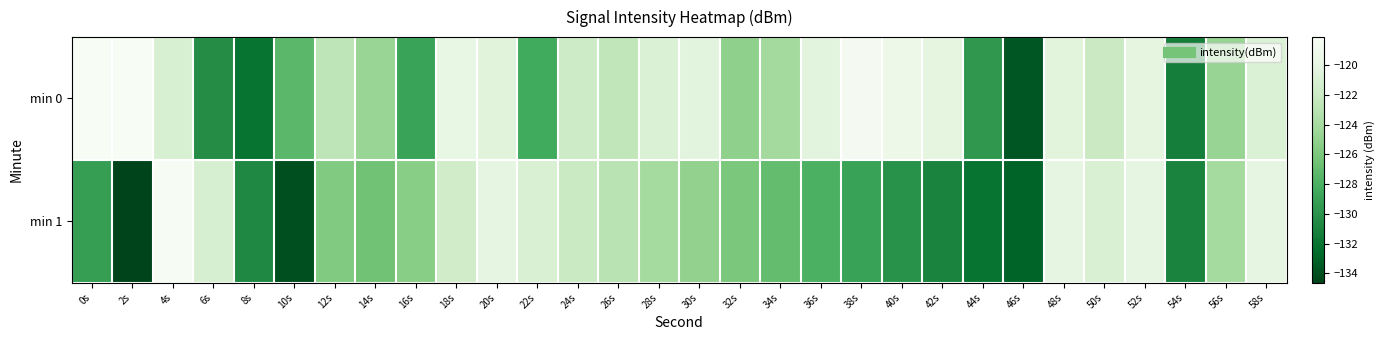

What is the greatest value displayed?

-118.1